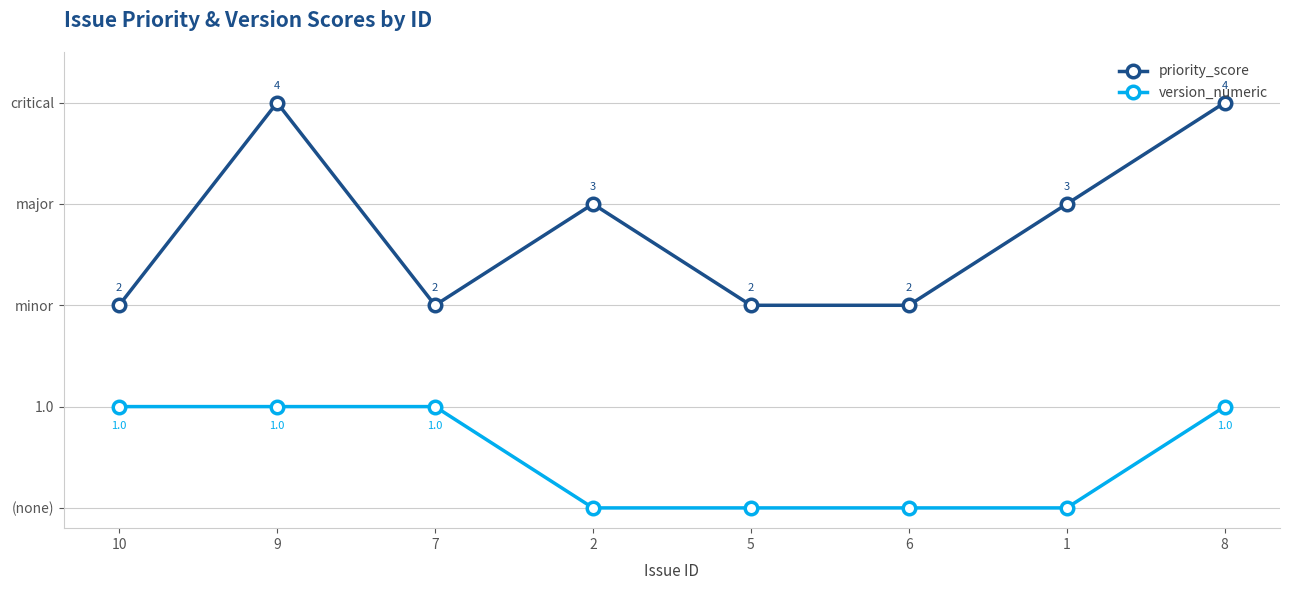

What is the difference between the highest and lowest values at 1?

3